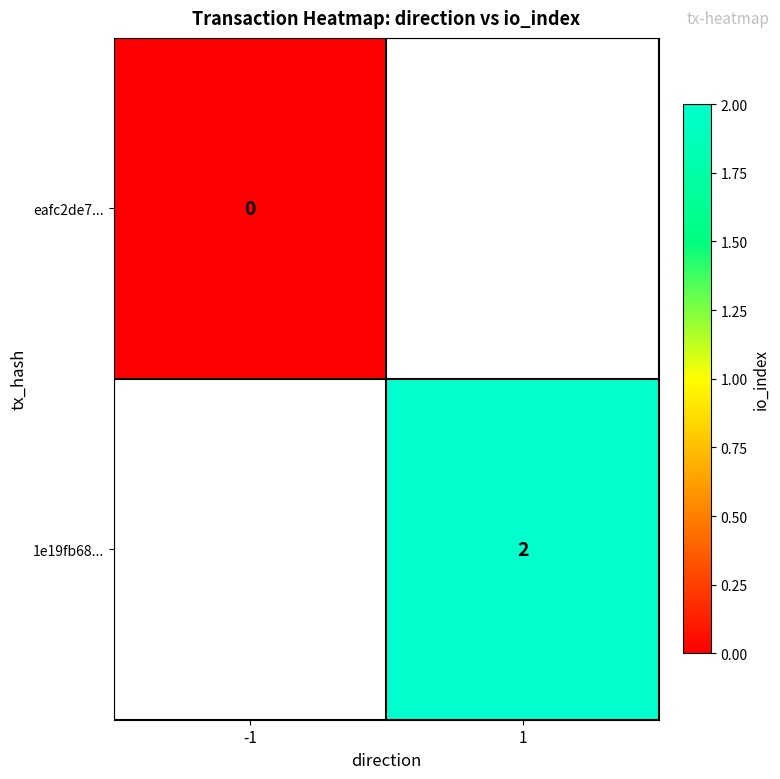

The value of 1e19fb68... at 1 is 0. True or false?

False